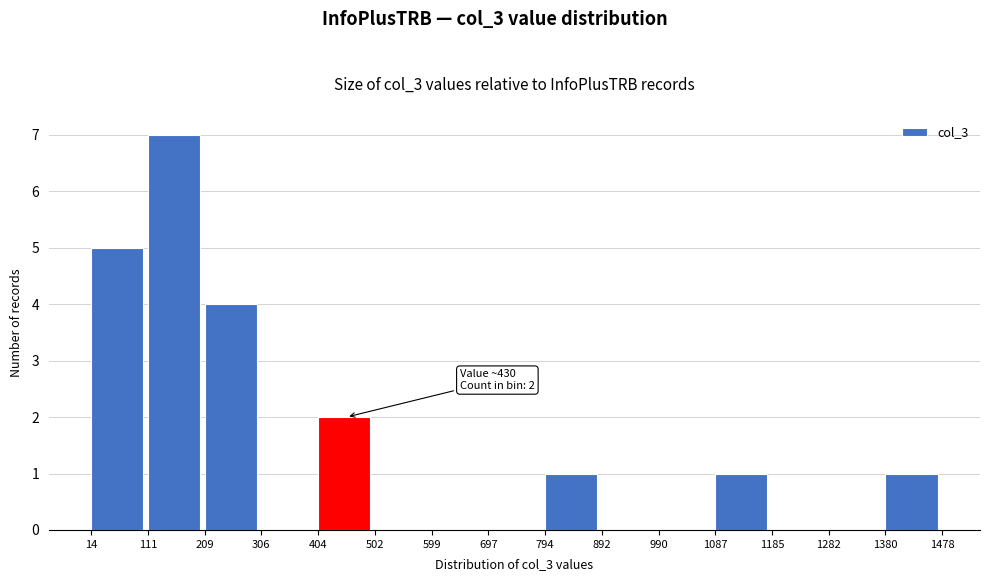

Which range on the x-axis has the tallest bar?

111 to 209